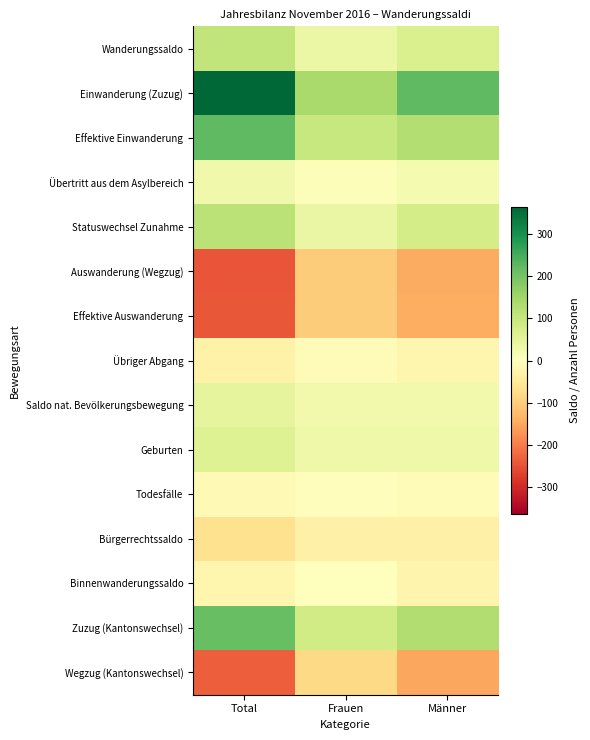

What is the difference between the highest and lowest values at Total?

613